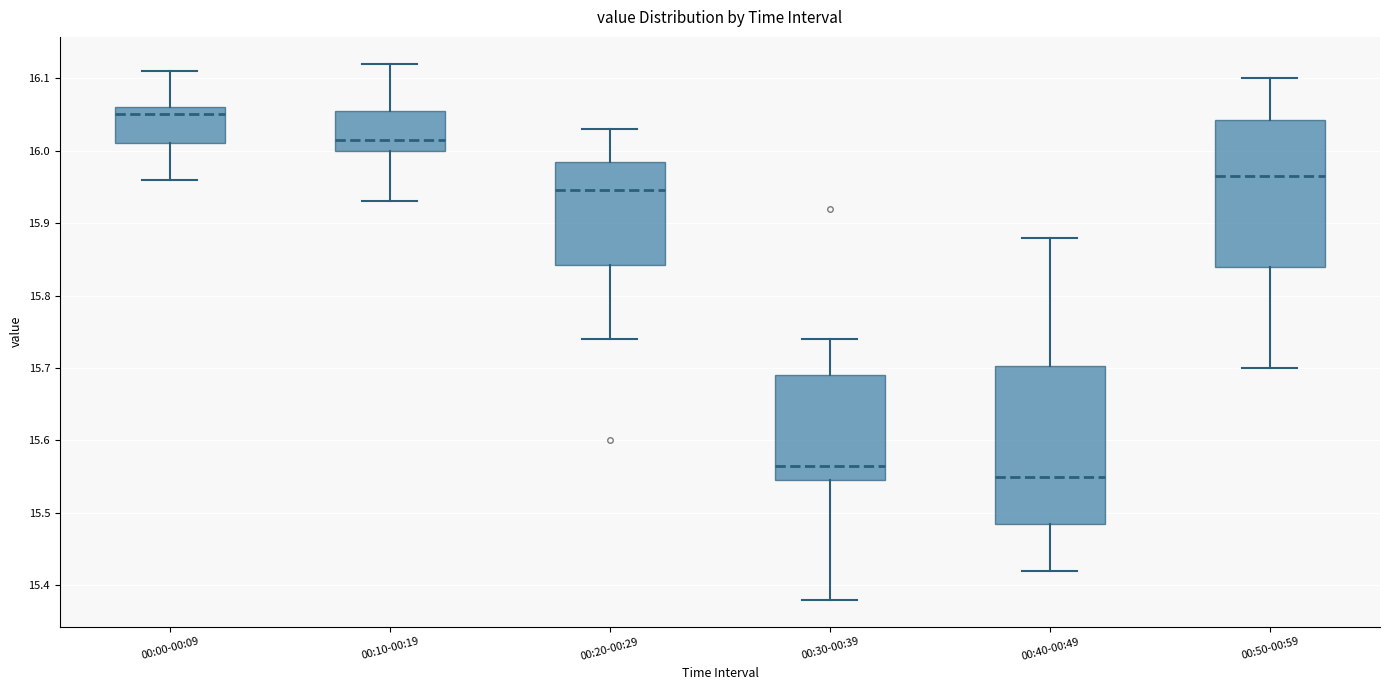

Where is the lower edge of the box for 00:10-00:19 on the y-axis? The values are not printed on the chart, so give them approximately, as read against the axis.

16.00